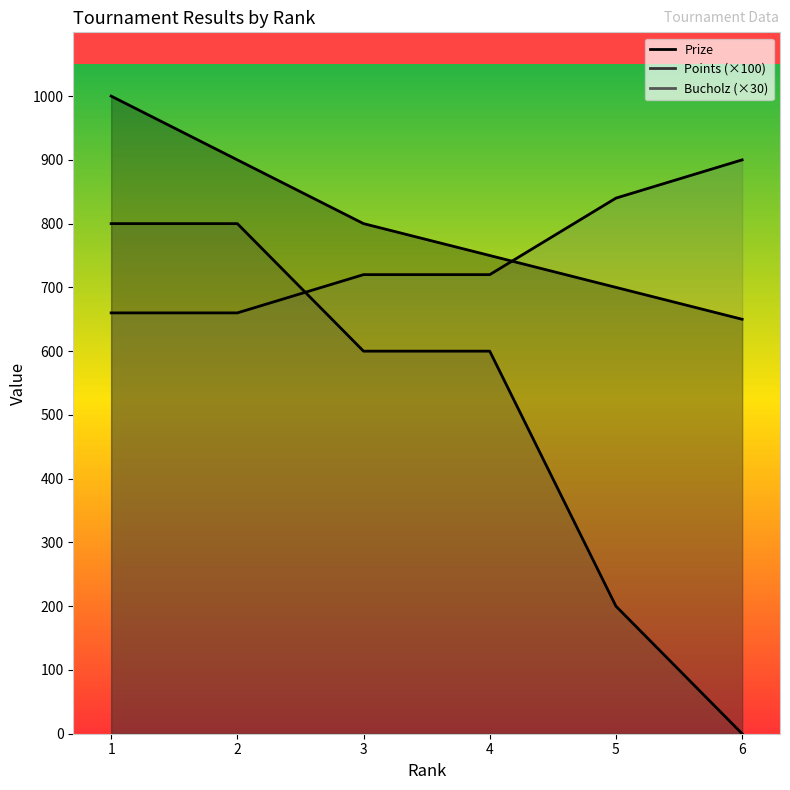

True or false: Bucholz has more than 1 interior local peaks.

False